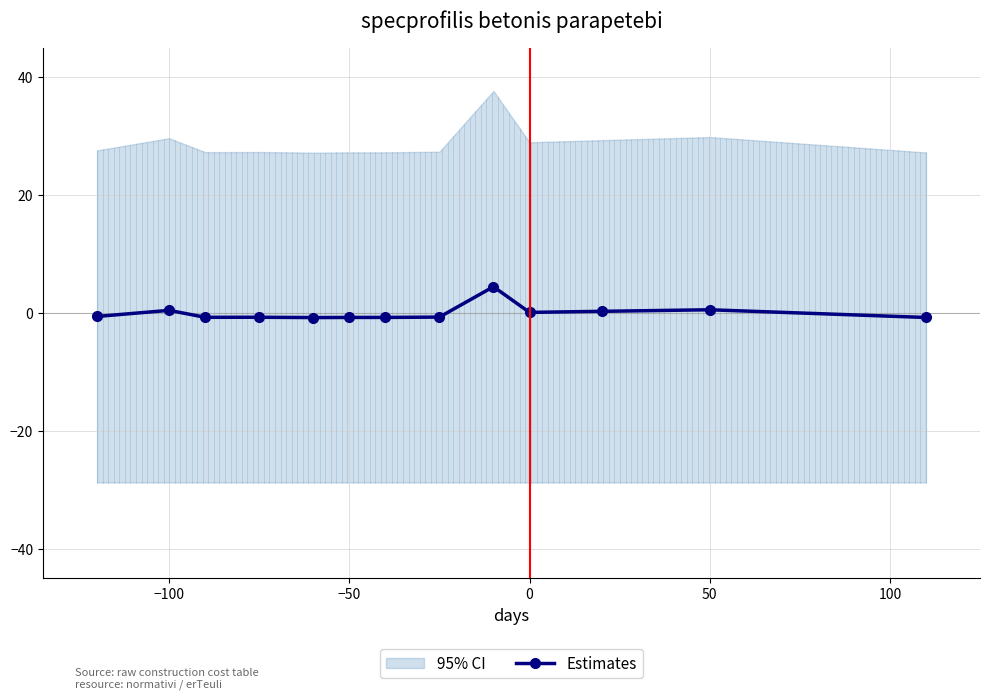

Count the number of values greater than 0.

5